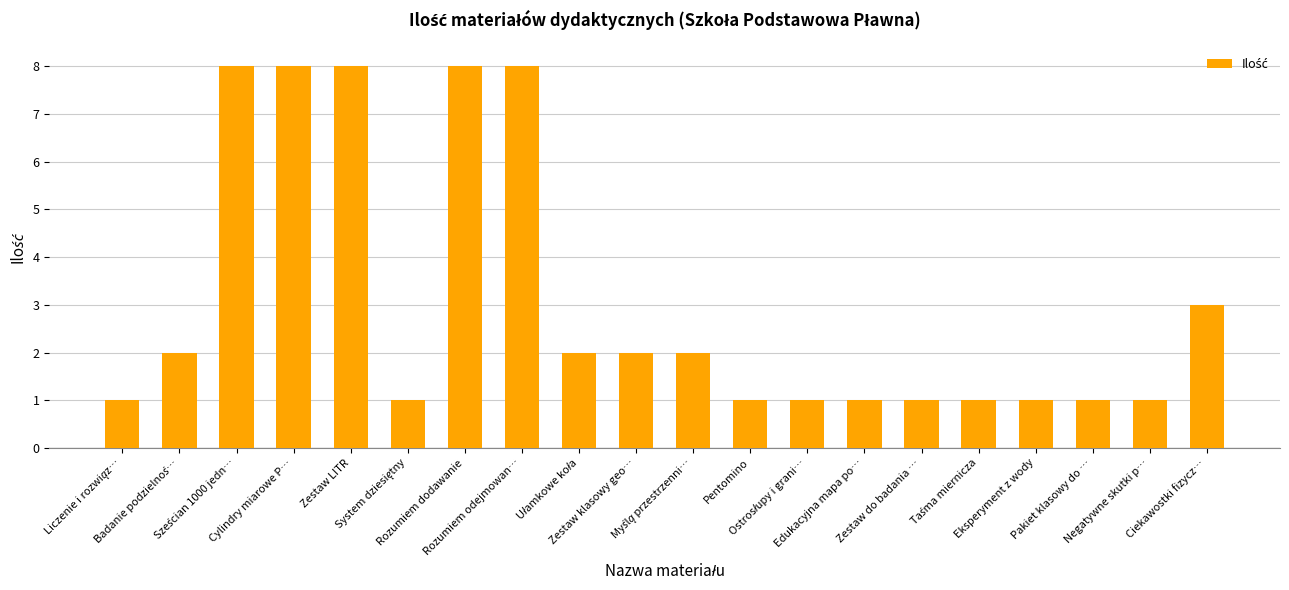

Reading left to right, transcribe all the data shown in this chart.

1	2	8	8	8	1	8	8	2	2	2	1	1	1	1	1	1	1	1	3